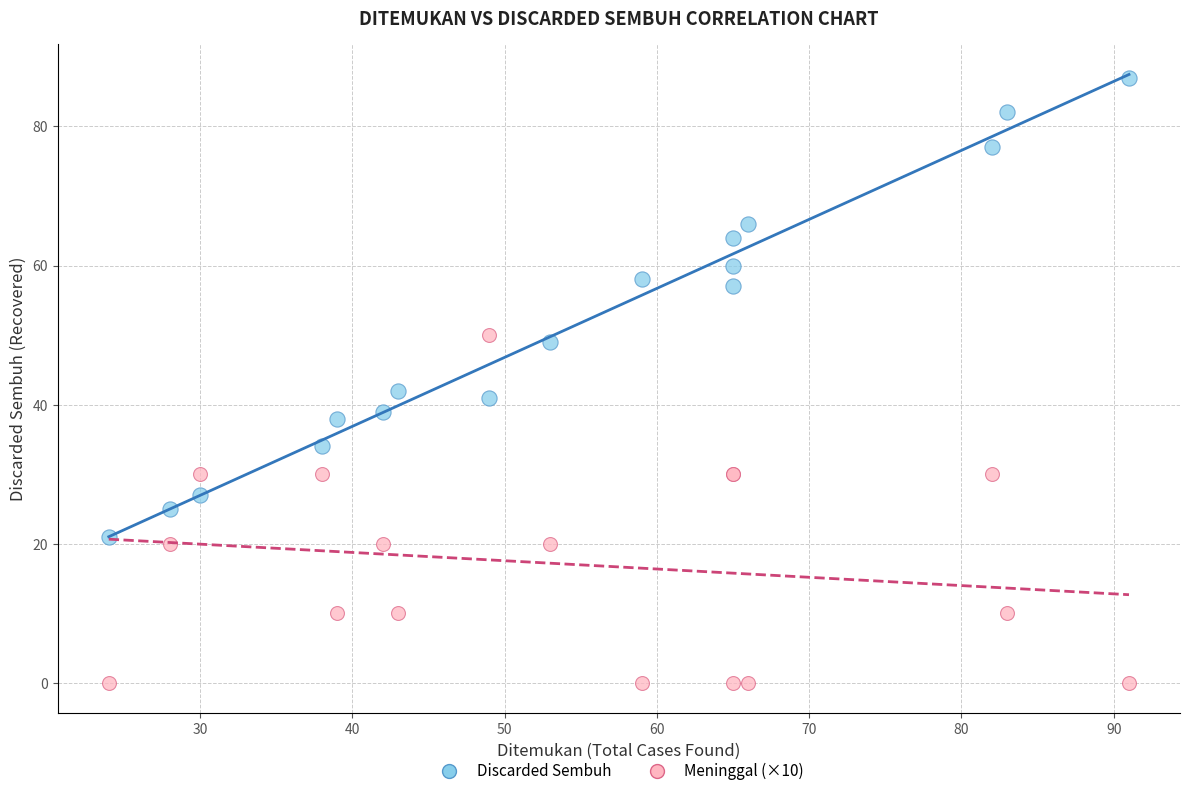

Which series reaches the maximum Y coordinate?

Discarded Sembuh